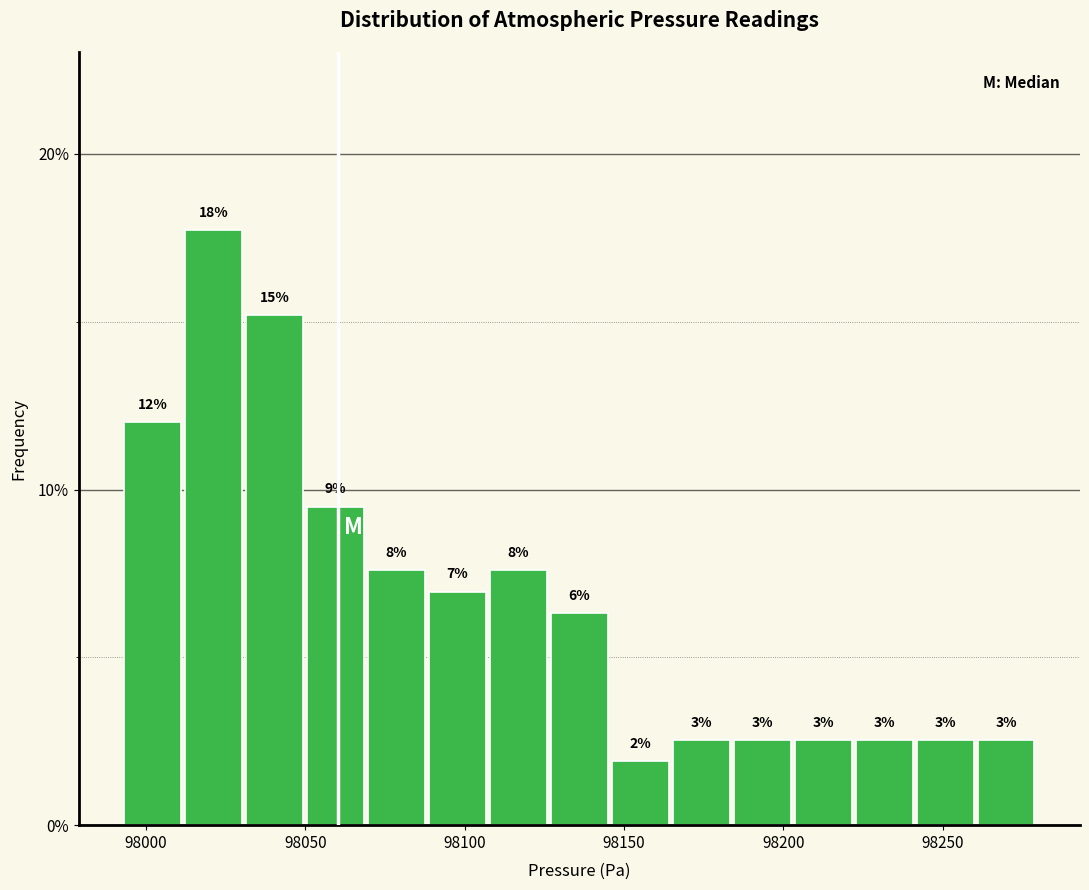

Read against the x-axis, roughly where is the centre of the tallest bar?

98020